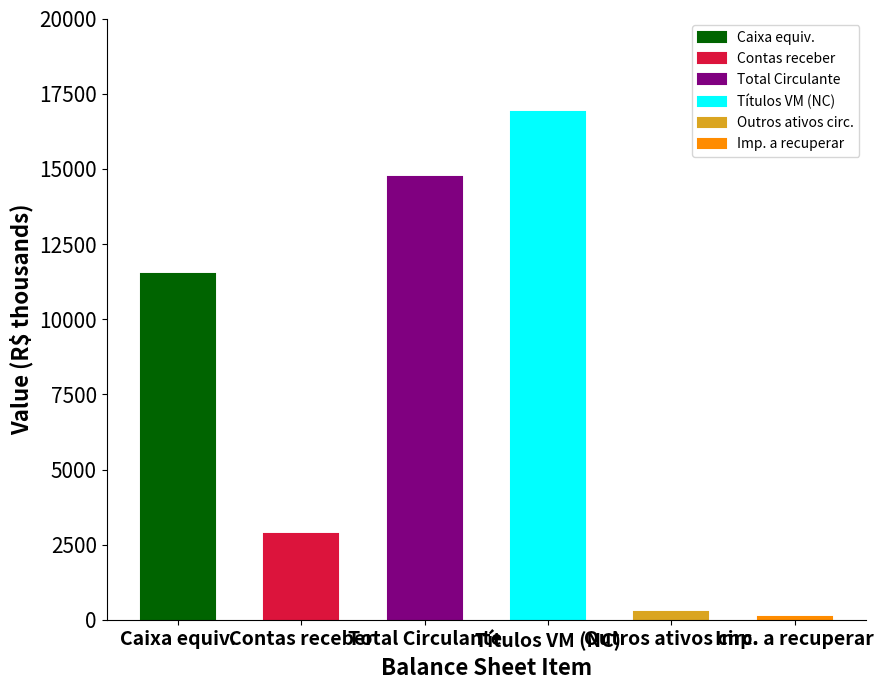

Read the Outros ativos circulantes value at 2024, to the nearest 10.

250